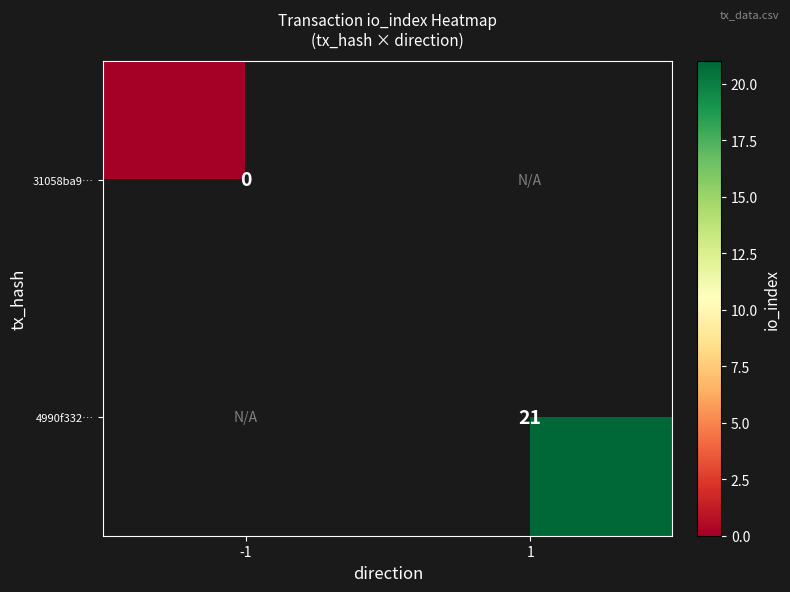

The value of 4990f332… at 1 is 29. True or false?

False